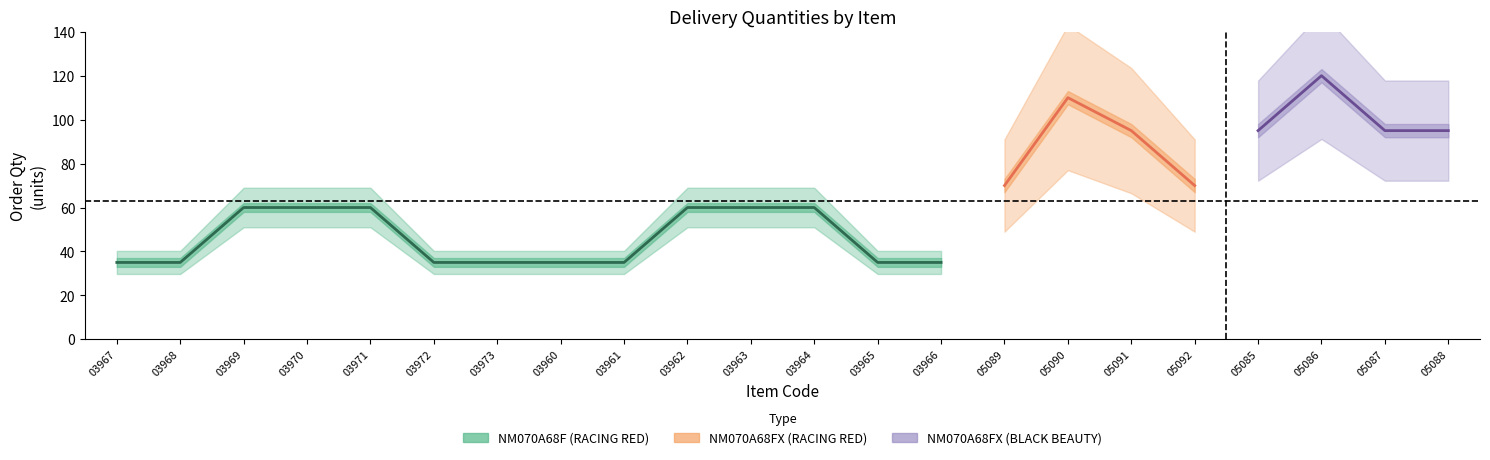

Is it true that Backup Qty equals 1.7 at 03973?

False